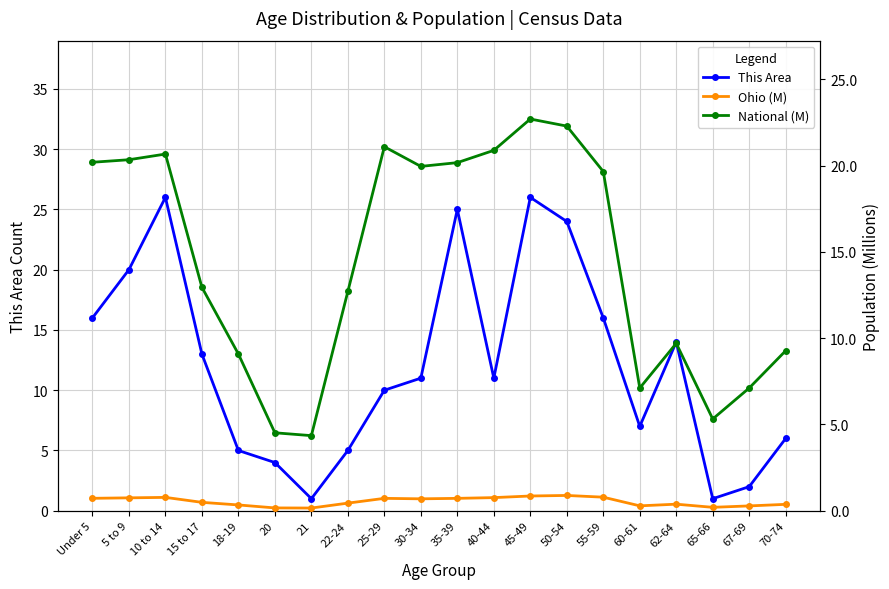

What is the difference between the maximum and minimum values in the National (M) series?

18.4